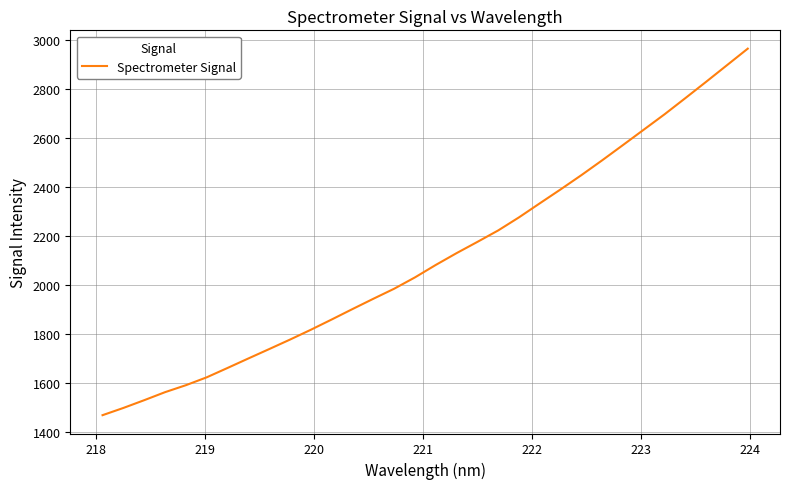

What is the average value?

2113.0